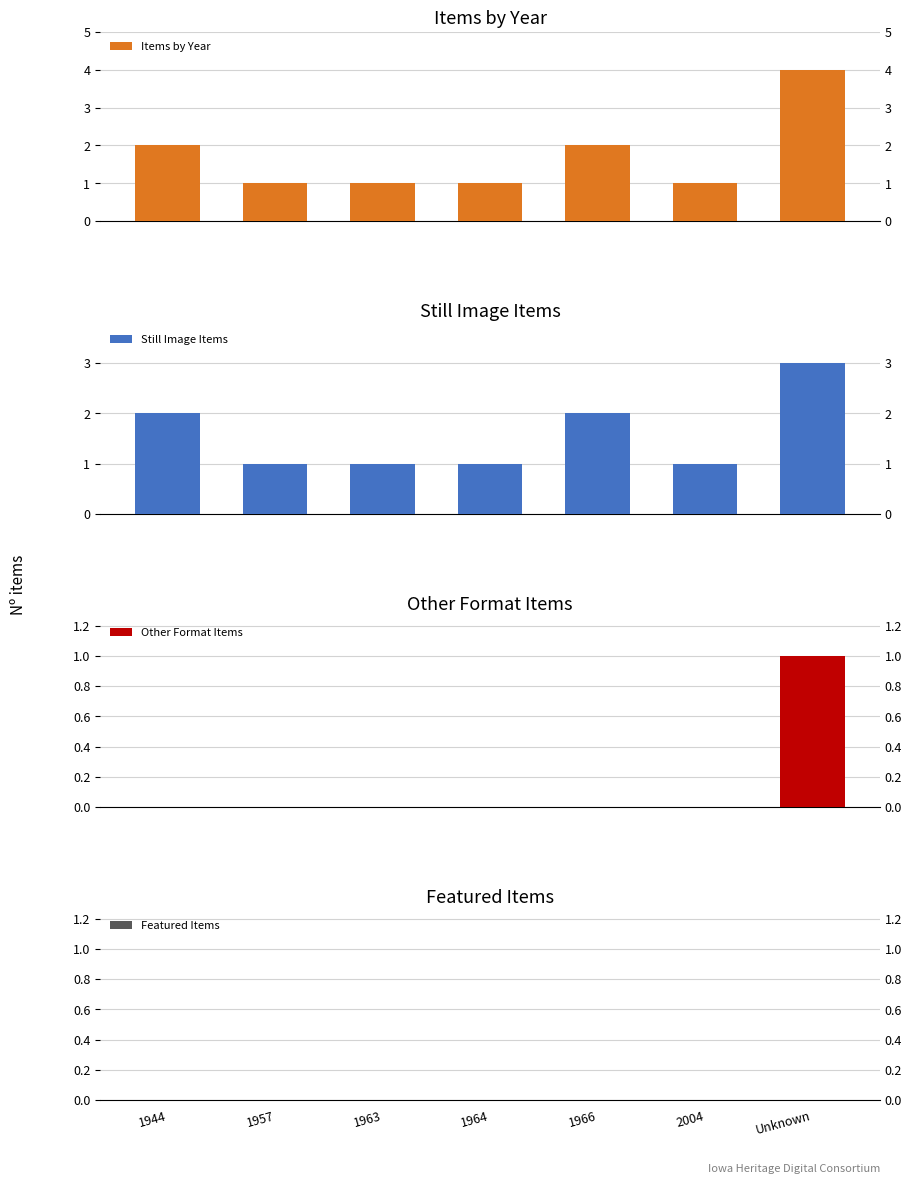

Are the bars grouped side by side (vs. stacked)?

Yes